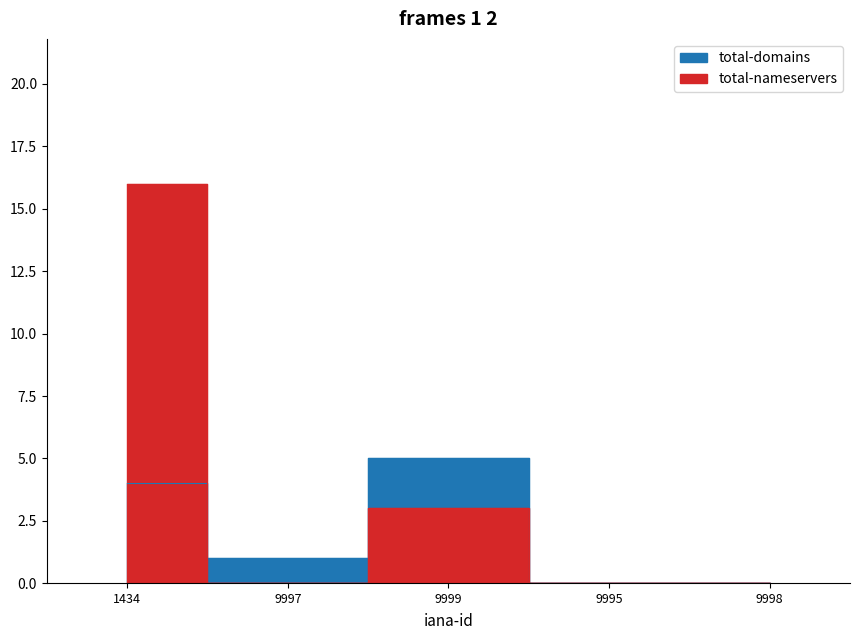

Reading left to right, transcribe all the data shown in this chart.

total-domains: 1434=4	9997=1	9999=5	9995=0	9998=0
total-nameservers: 1434=16	9997=0	9999=3	9995=0	9998=0